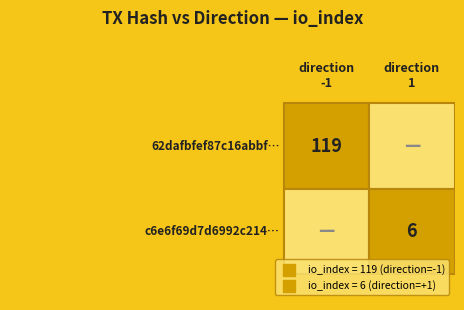

How many distinct data groups are displayed?

2